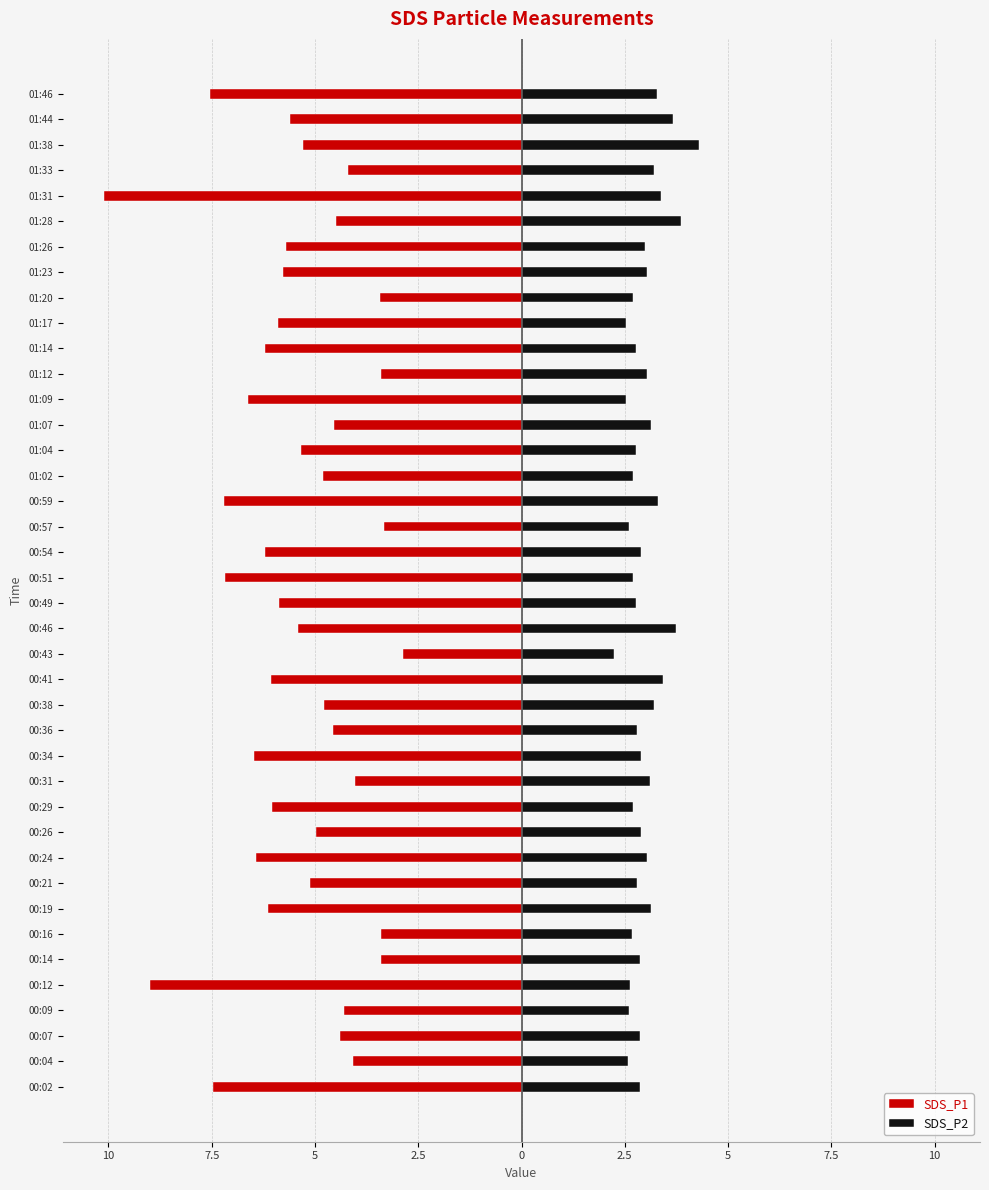

List the series in order of their overall mean, lowest first.

SDS_P1, SDS_P2